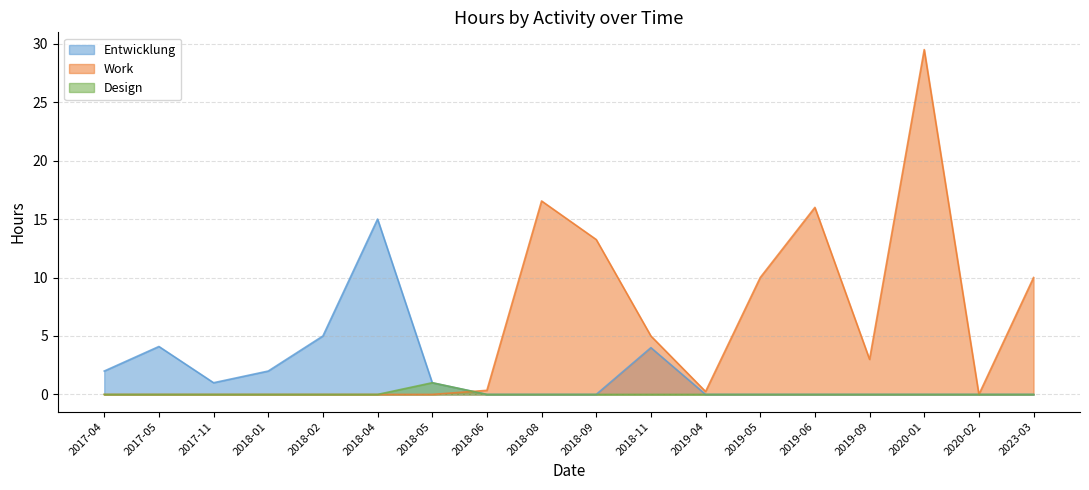

What is the difference between the Entwicklung values at 2018-04 and 2020-01?

15.0